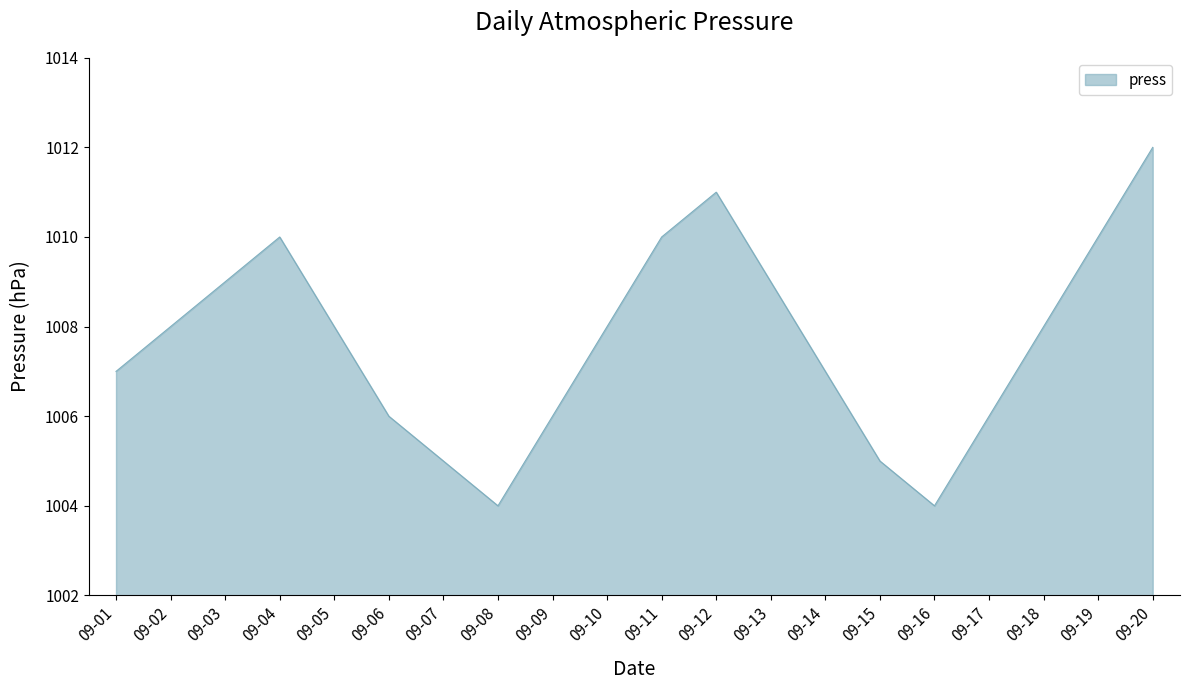

What is the difference between the maximum and minimum values?

8